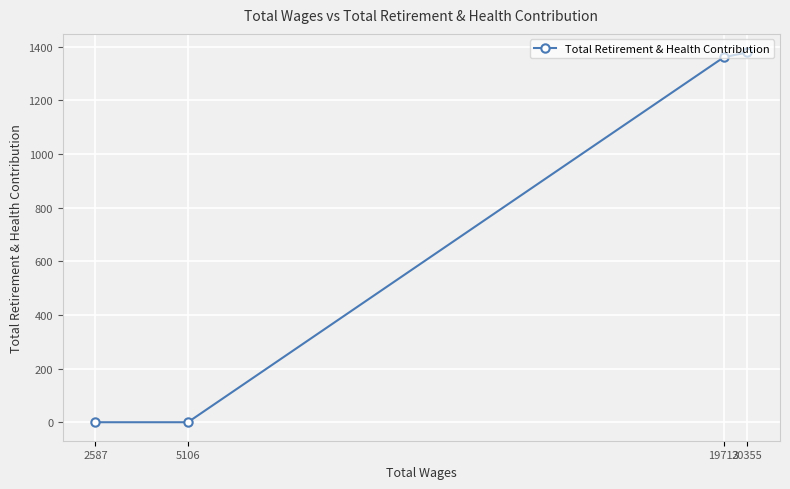

Which category has the lowest value across all series?

5106